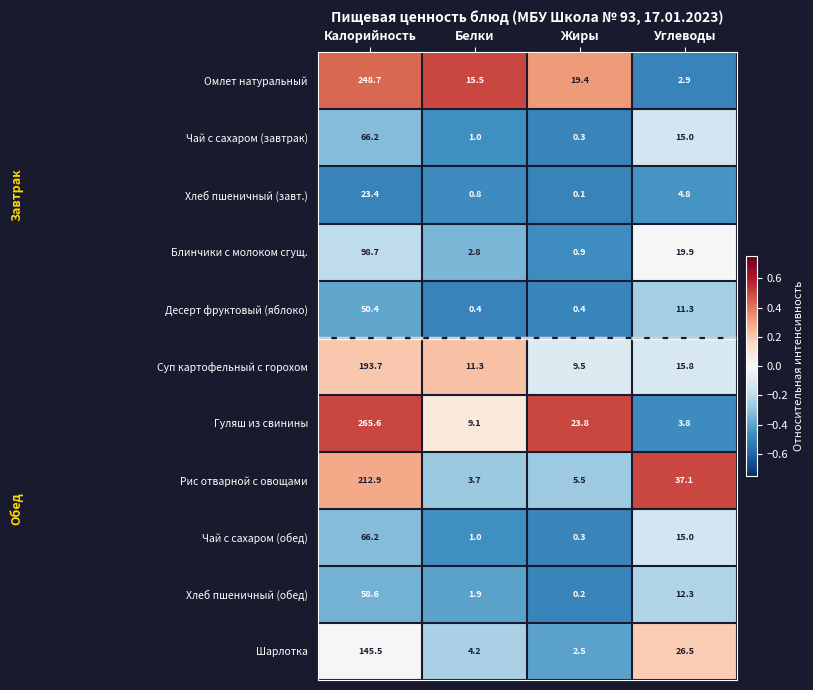

At which category is the sum across all series the highest?

Калорийность